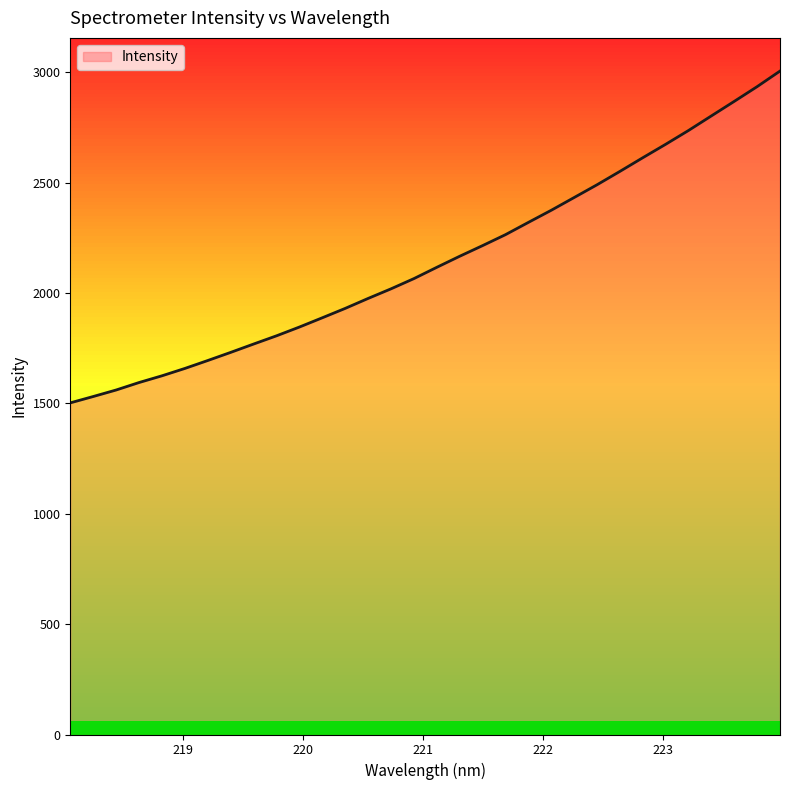

What is the difference between the second highest and second lowest values?

1403.6